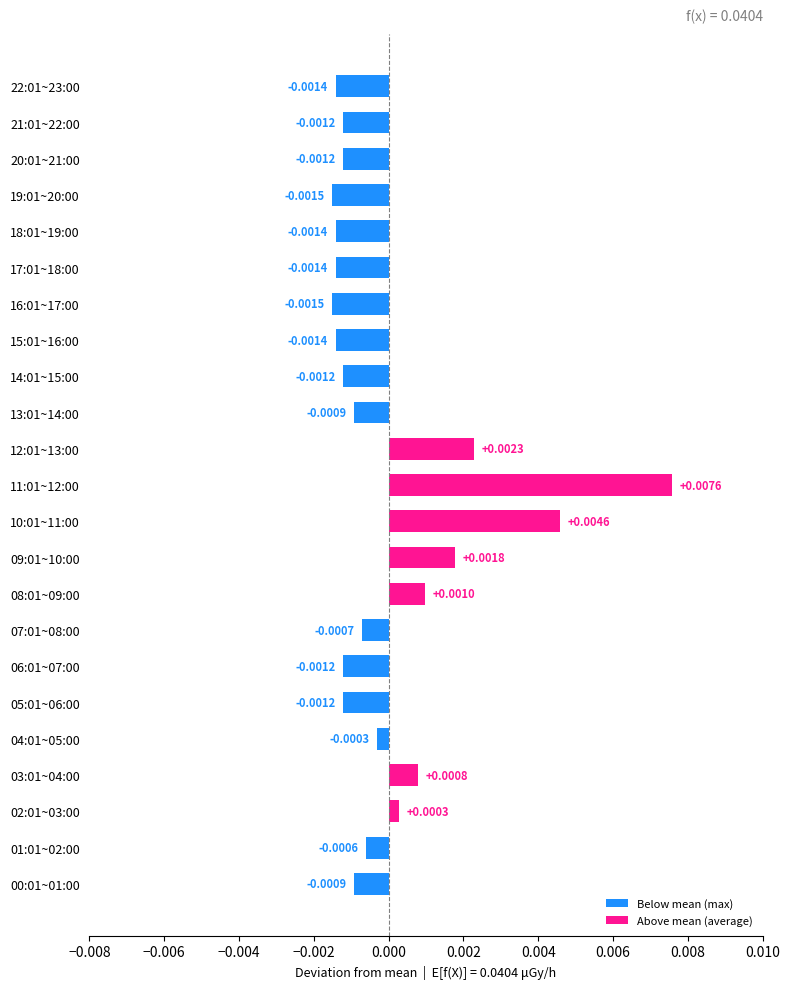

Between 05:01~06:00 and 03:01~04:00, which is larger?

03:01~04:00